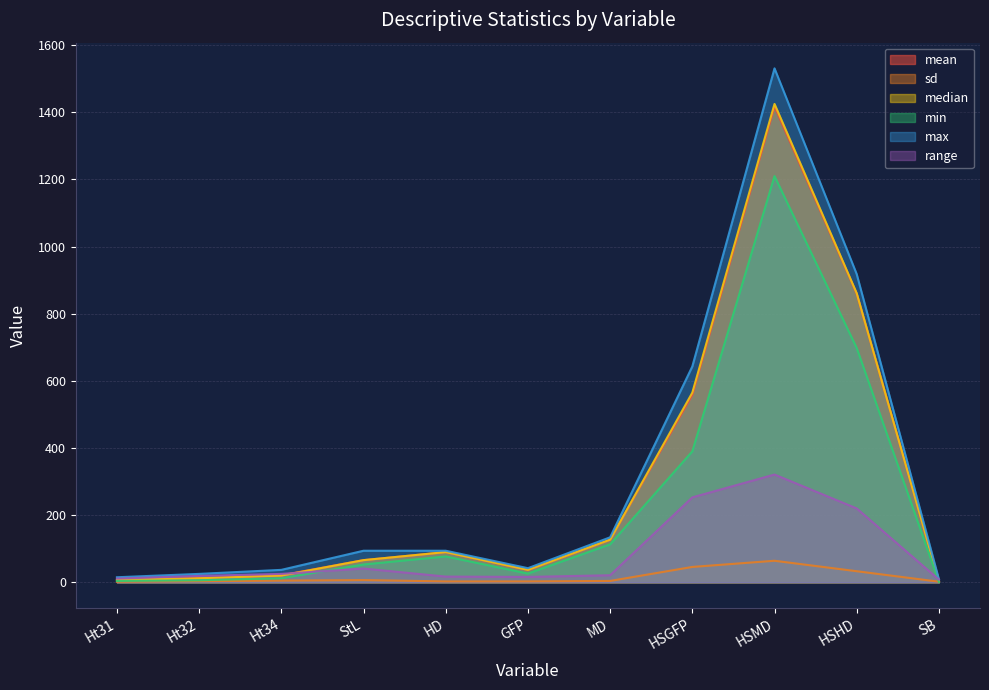

What is the label of the 5th point from the left?

HD